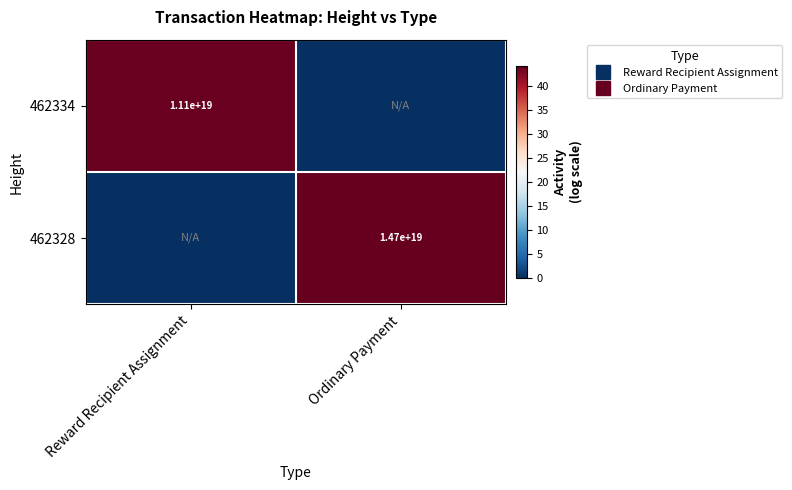

Rank the categories by 462328 value from lowest to highest.

Reward Recipient Assignment, Ordinary Payment